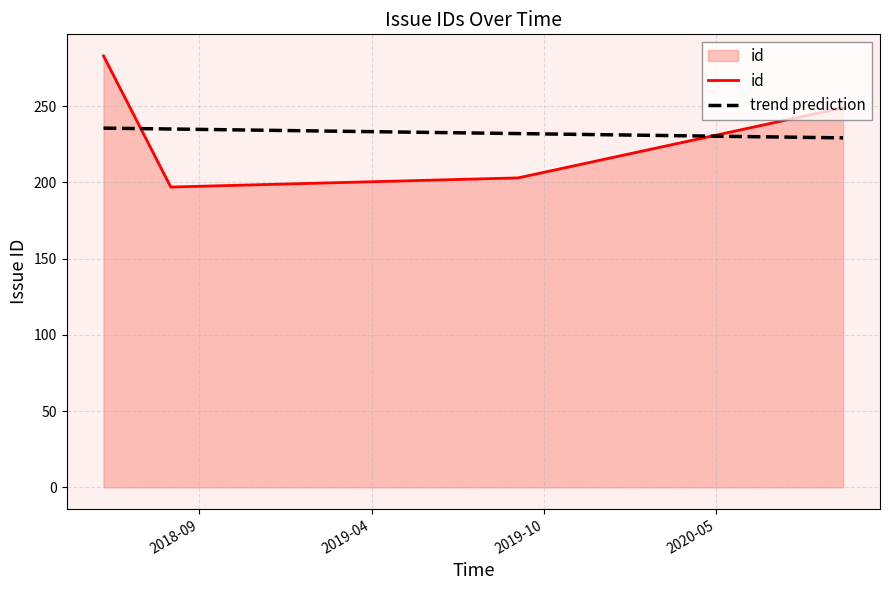

What is the maximum value shown in the chart?

283